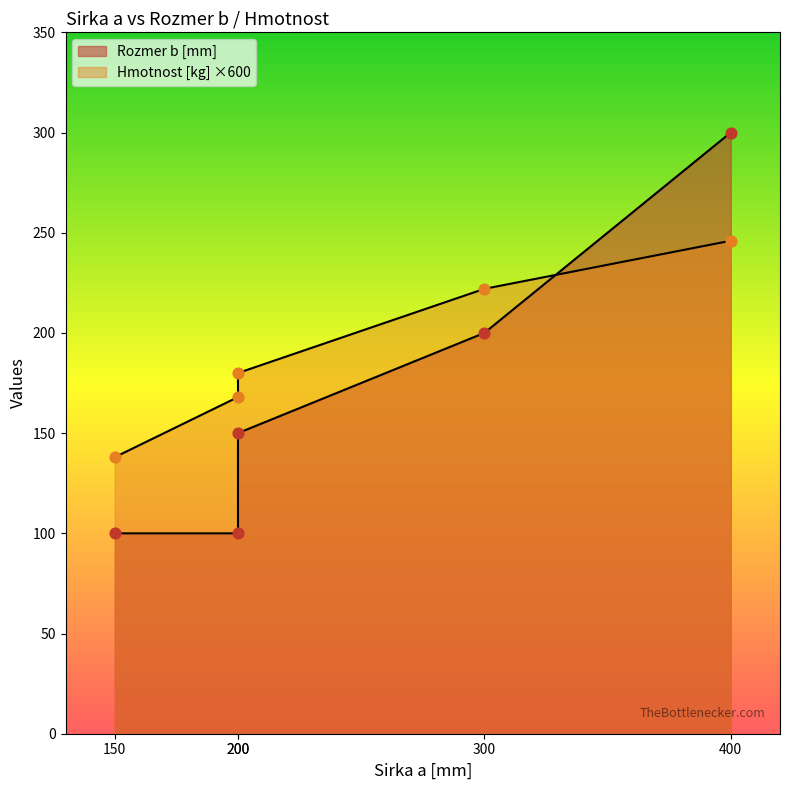

Which series has the largest Y range (max minus min)?

Rozmer b [mm]